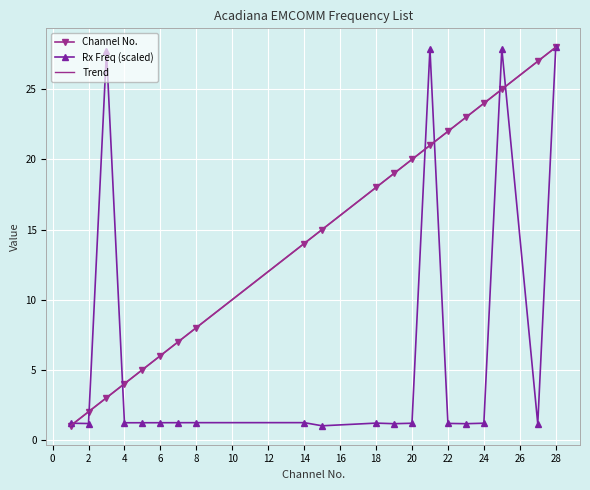

Where does the Trend series first go above 18?

18